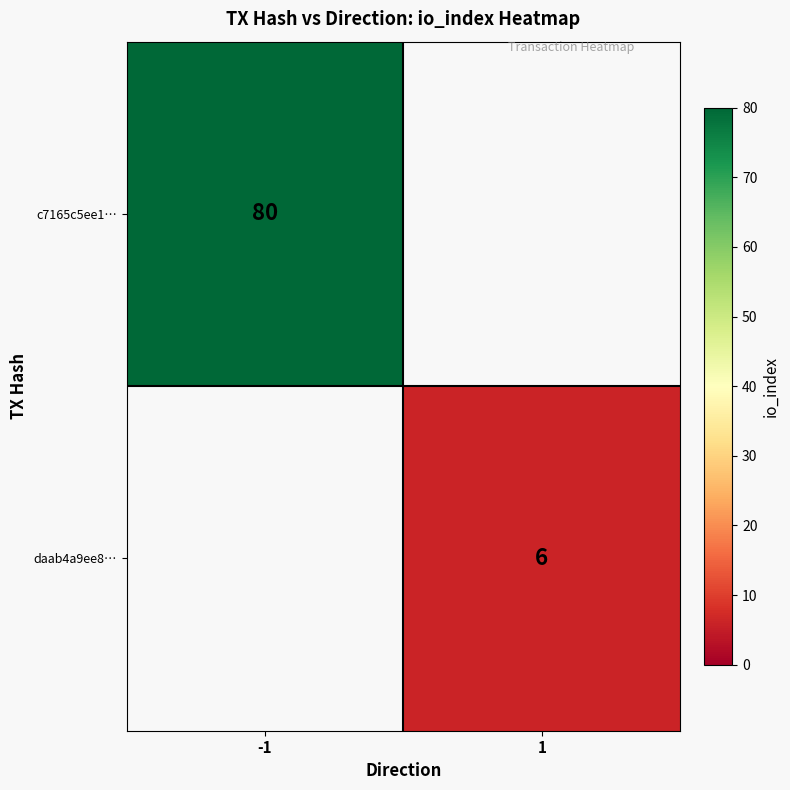

Is the value of c7165c5ee1… at -1 greater than the value of daab4a9ee8… at 1?

Yes